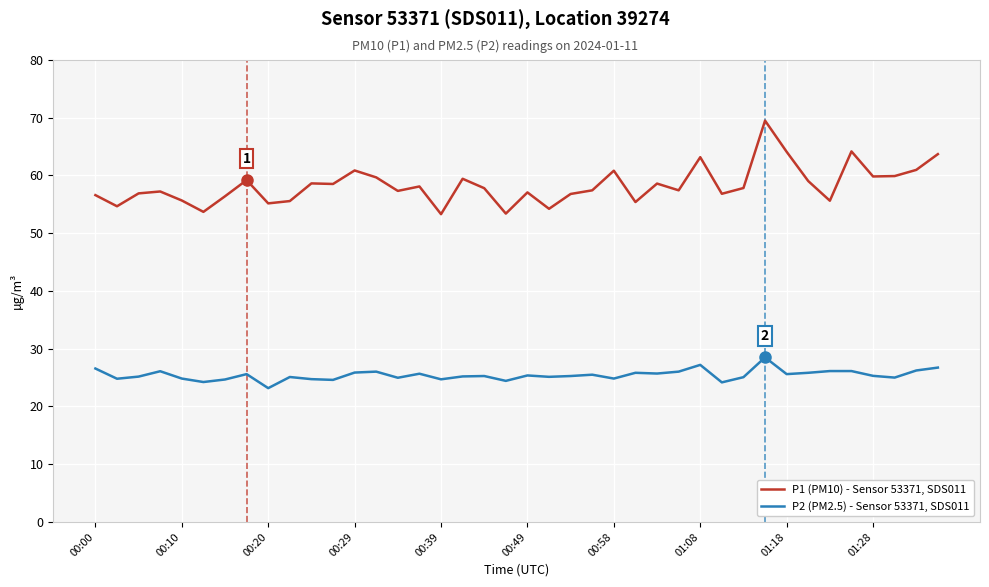

What is the maximum value for P1 (PM10) - Sensor 53371, SDS011?

69.5